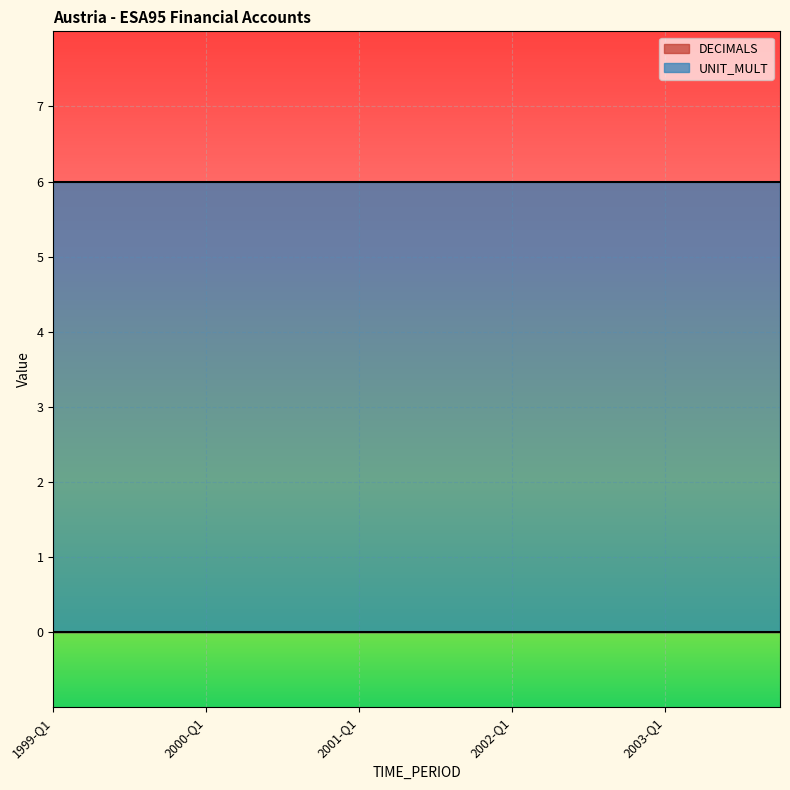

True or false: UNIT_MULT and DECIMALS cross at least once.

False